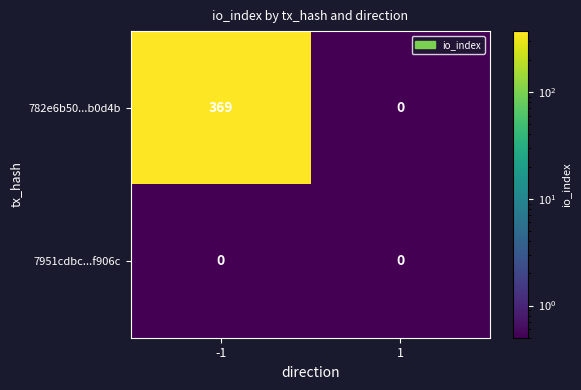

True or false: 7951cdbc...f906c has a value of 0 at 1.

True